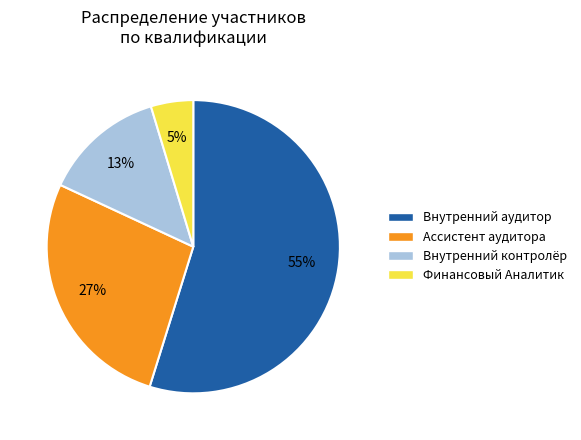

What is the largest slice in the pie chart?

Внутренний аудитор